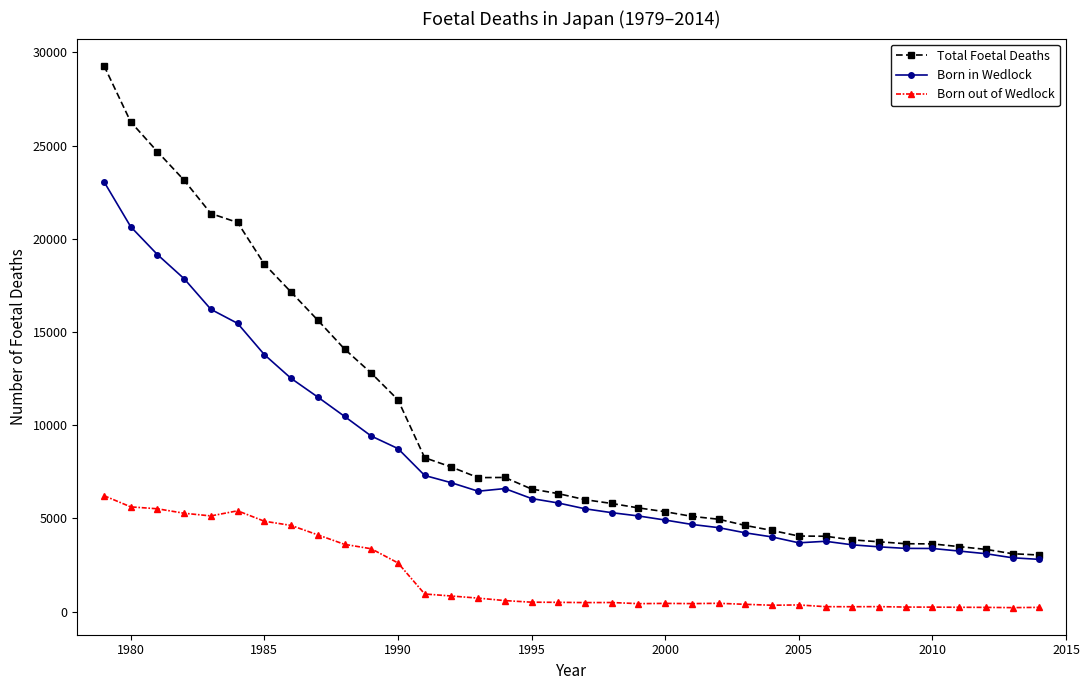

How many lines are shown in the chart?

3